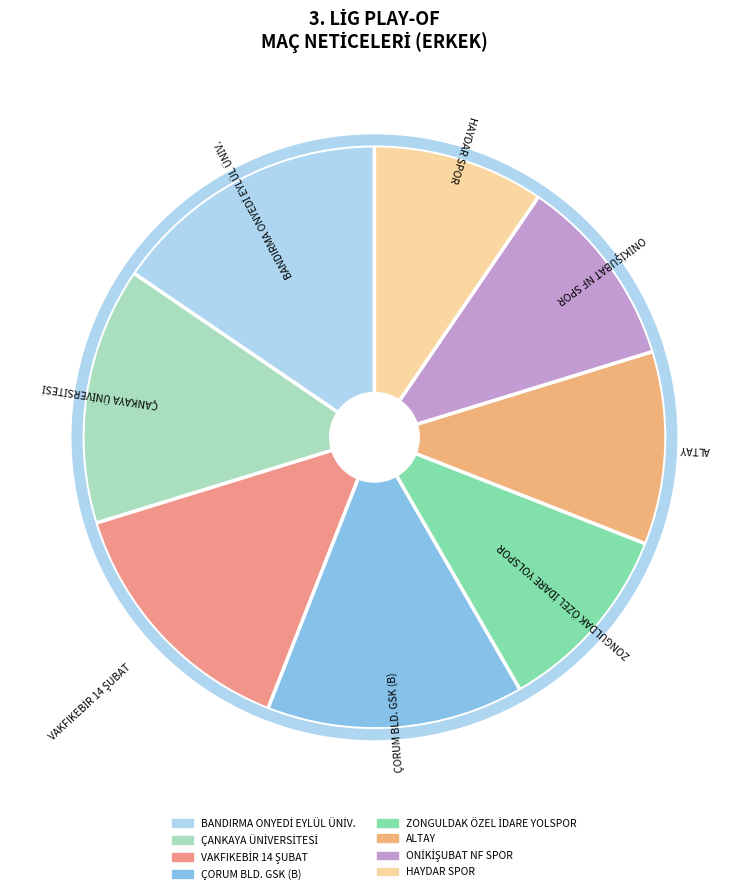

Which category has the smallest portion of the pie?

HAYDAR SPOR